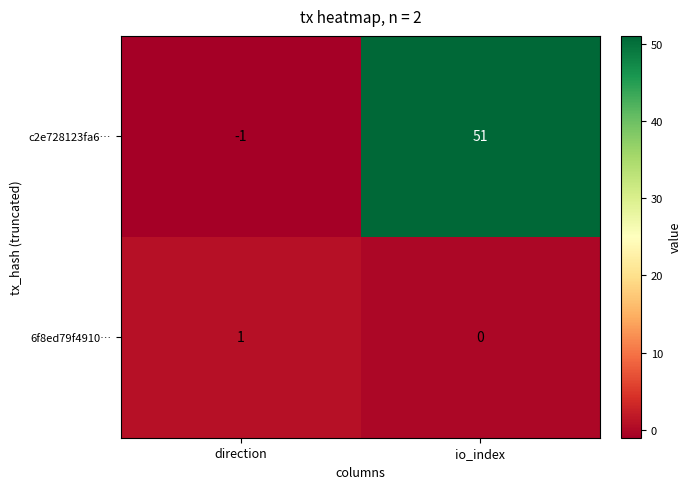

List the series in order of their overall mean, highest first.

c2e728123fa6…, 6f8ed79f4910…